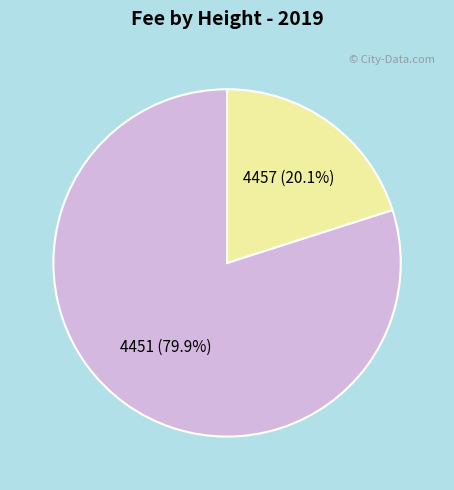

How many segments does this pie chart have?

2